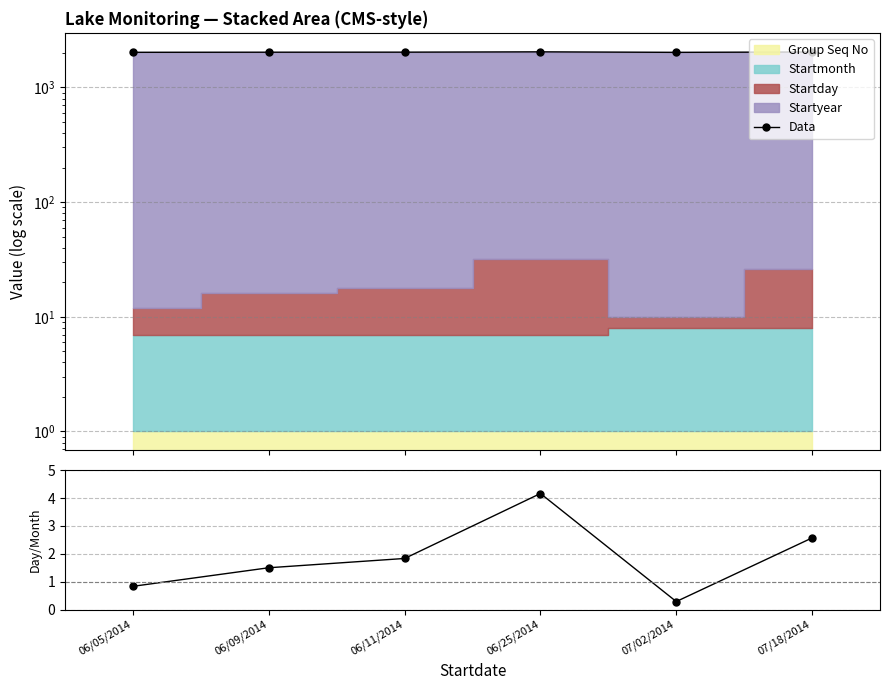

Reading right to left, transcribe all the data shown in this chart.

Data: 07/18/2014=2040.0	07/02/2014=2024.0	06/25/2014=2046.0	06/11/2014=2032.0	06/09/2014=2030.0	06/05/2014=2026.0
Day/Month ratio: 07/18/2014=2.6	07/02/2014=0.3	06/25/2014=4.2	06/11/2014=1.8	06/09/2014=1.5	06/05/2014=0.8